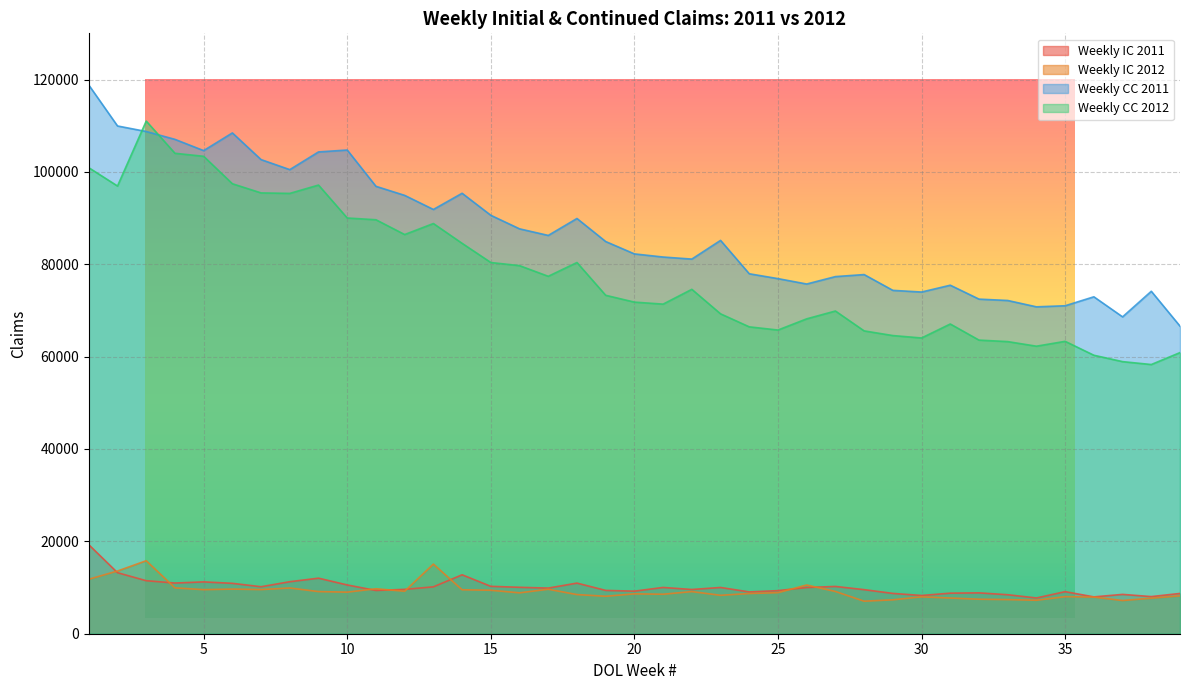

Does the chart display data point markers on the line(s)?

No